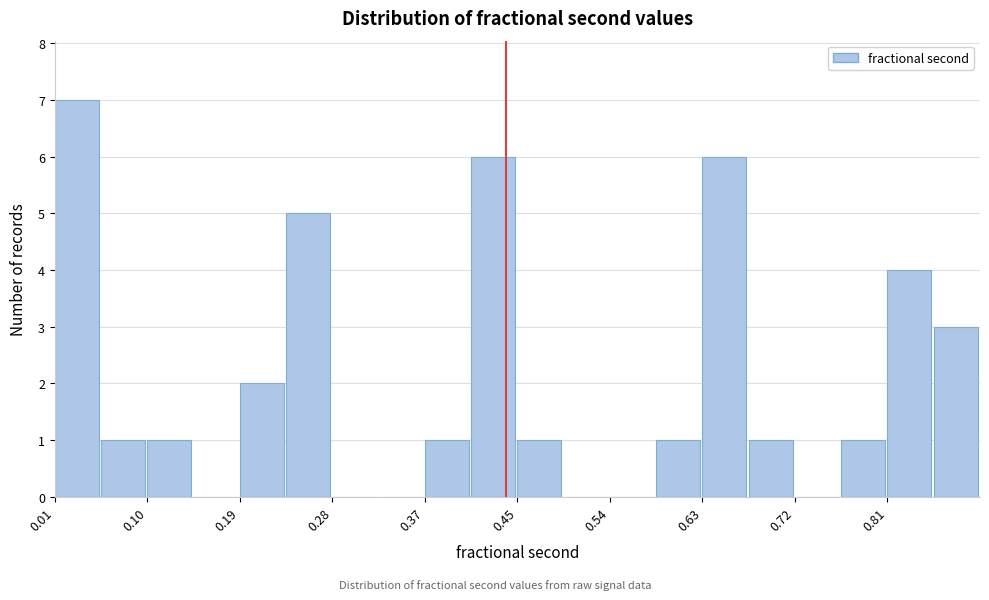

Reading left to right, transcribe this chart: for each bar, give the range it covers on the x-axis and its height. Neither the bar edges nor the heights are printed on the chart, so give them approximately, as read against the axes.

0.01 to 0.06: 7
0.06 to 0.10: 1
0.10 to 0.14: 1
0.14 to 0.19: 0
0.19 to 0.23: 2
0.23 to 0.28: 5
0.28 to 0.32: 0
0.32 to 0.37: 0
0.37 to 0.41: 1
0.41 to 0.45: 6
0.45 to 0.50: 1
0.50 to 0.54: 0
0.54 to 0.59: 0
0.59 to 0.63: 1
0.63 to 0.67: 6
0.67 to 0.72: 1
0.72 to 0.76: 0
0.76 to 0.81: 1
0.81 to 0.85: 4
0.85 to 0.90: 3